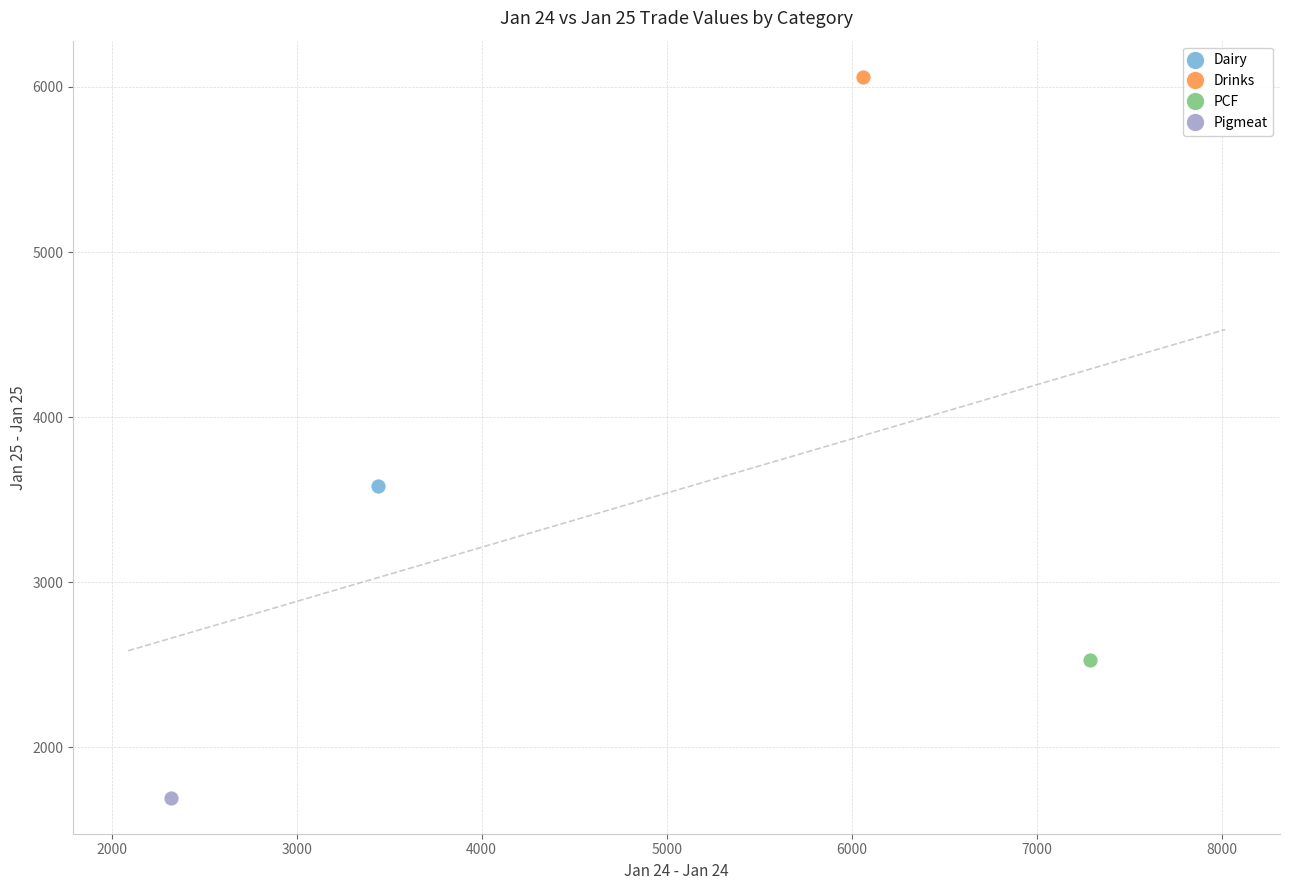

What are all the series names shown in the legend?

Dairy, Drinks, PCF, Pigmeat